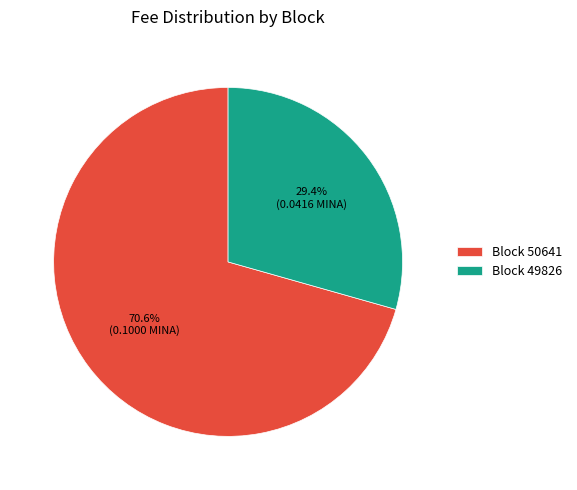

Between Block 50641 and Block 49826, which is larger?

Block 50641